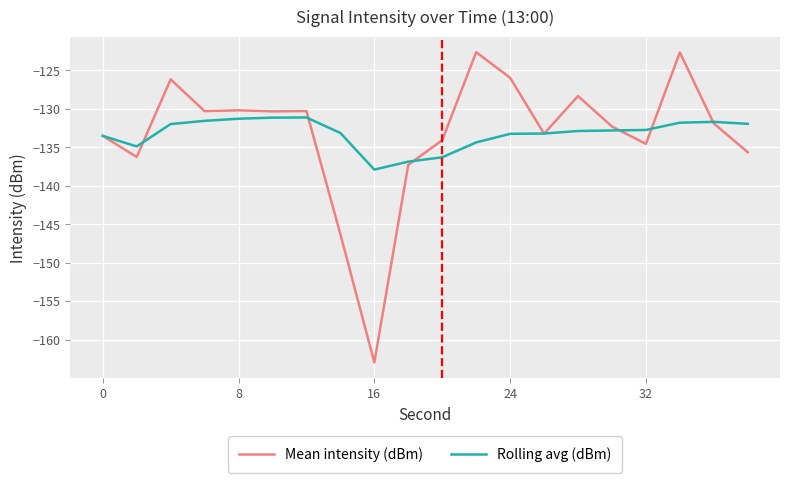

Which series has the widest spread of values?

Mean intensity (dBm)